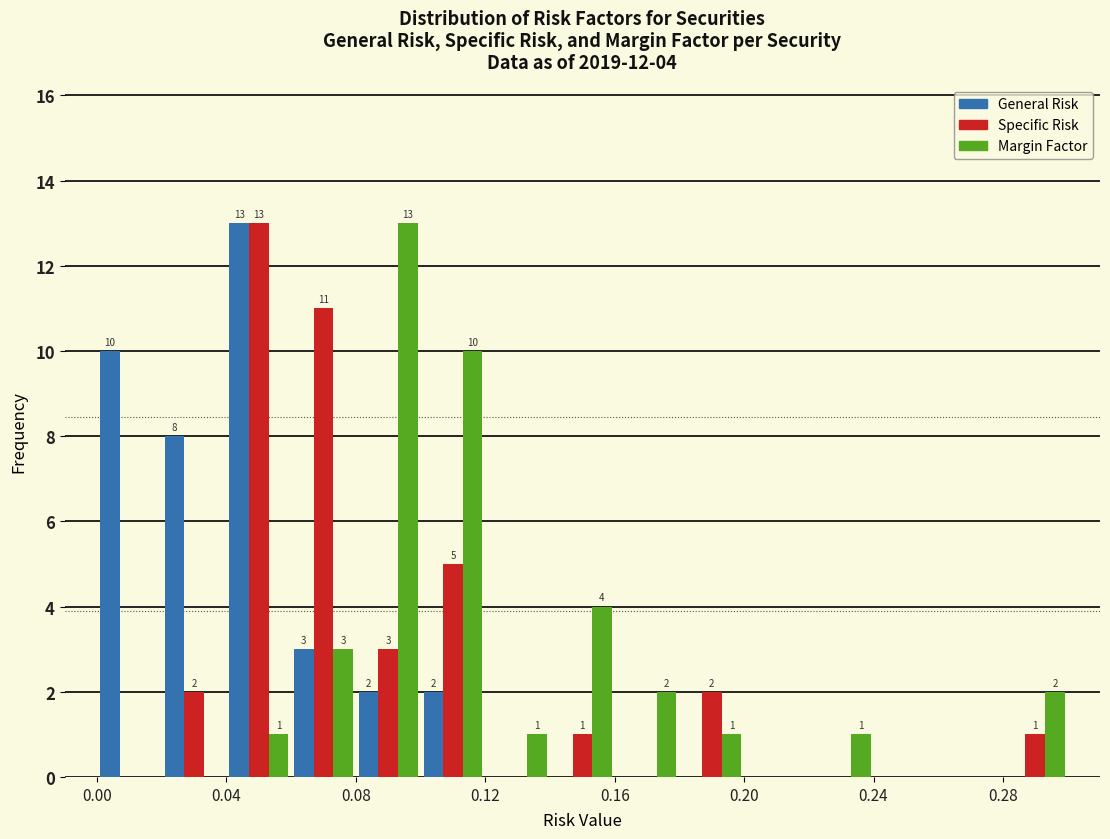

In the Specific Risk series, which range on the x-axis has the tallest bar?

0.04 to 0.06